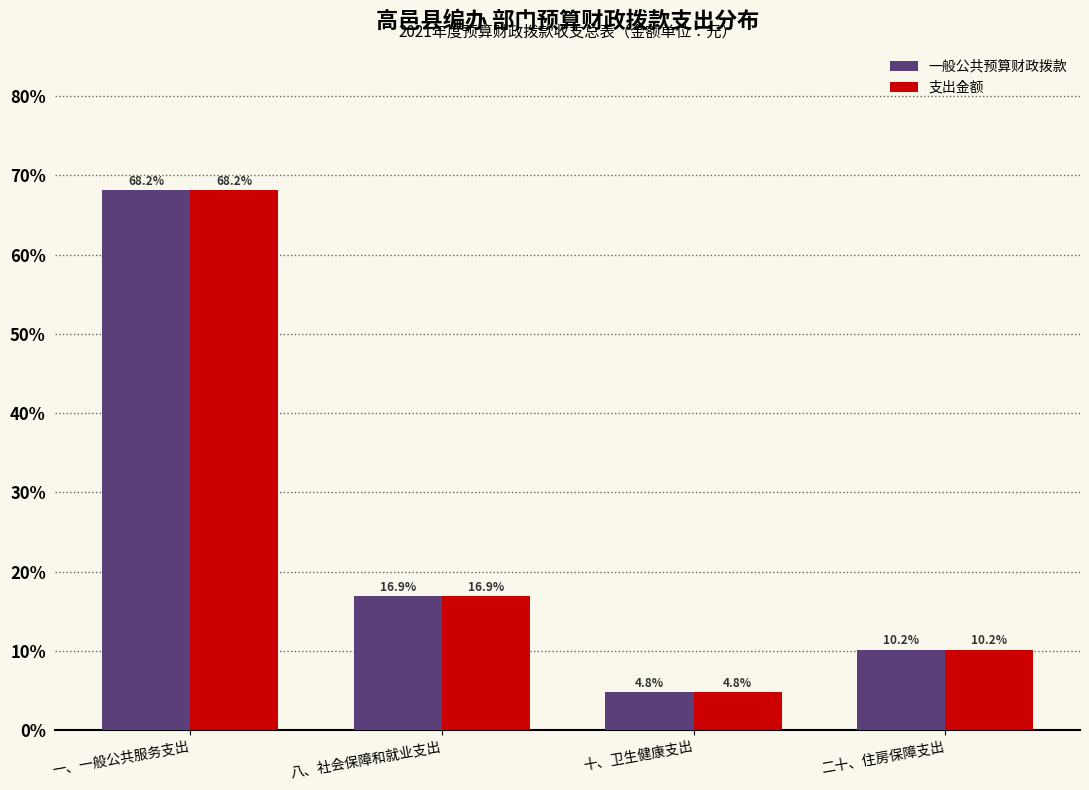

Reading right to left, transcribe all the data shown in this chart.

一般公共预算财政拨款: 10.2	4.8	16.9	68.2
支出金额: 10.2	4.8	16.9	68.2